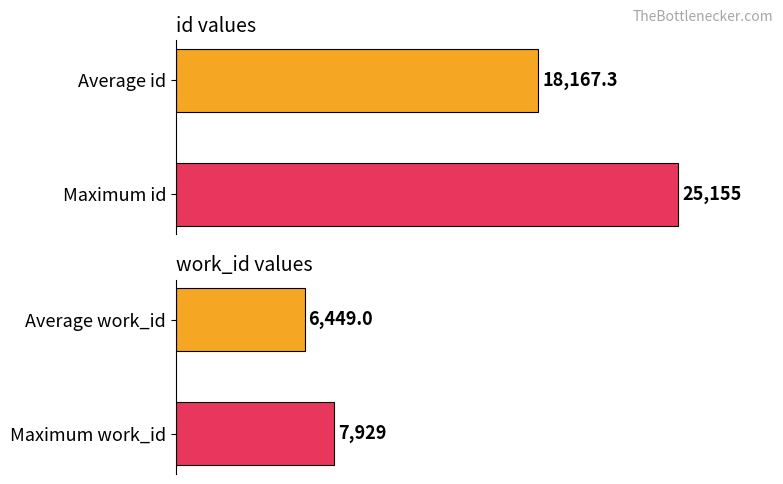

The value of id at Inhabitants is 17509. True or false?

False